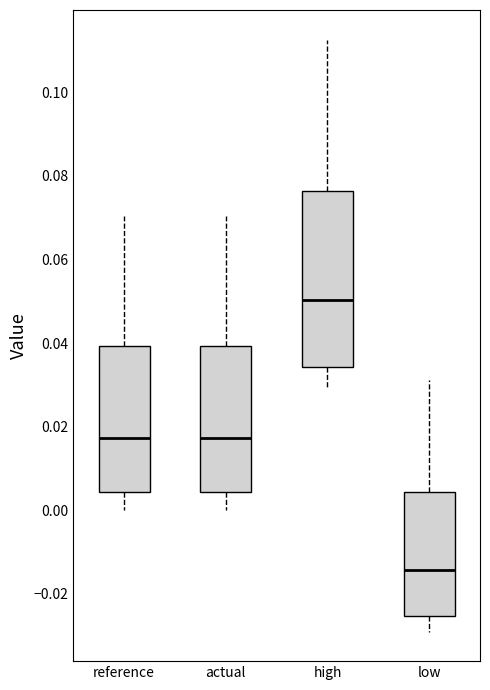

Which box has the highest median line?

high